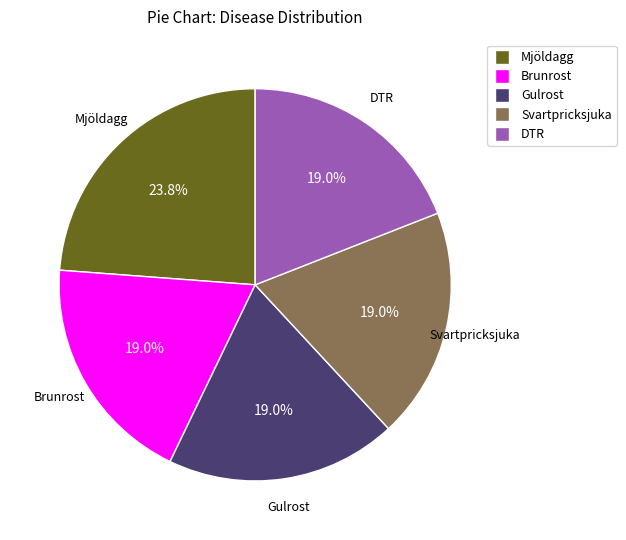

Does Svartpricksjuka represent more than half of the total?

No